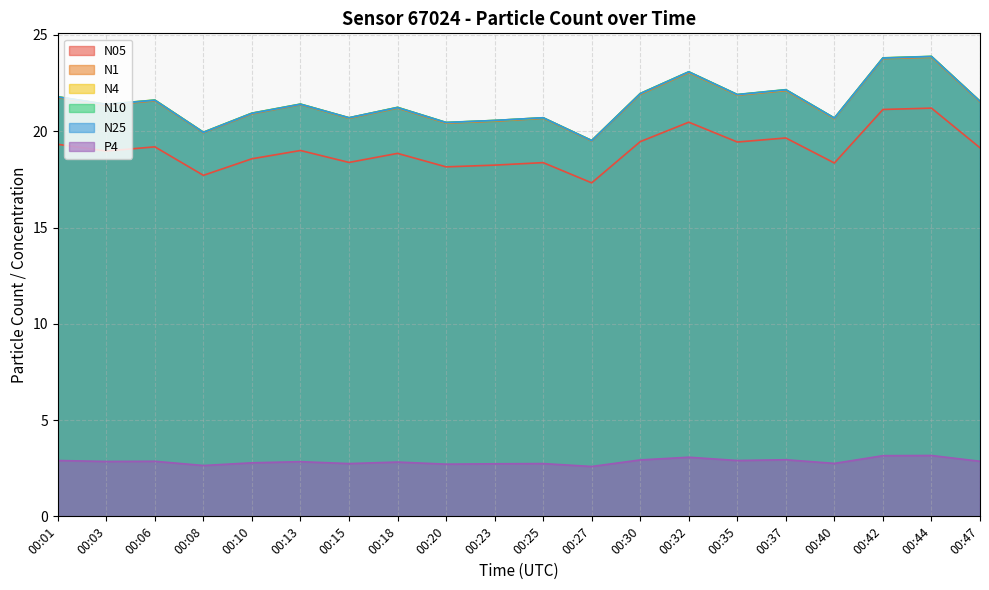

At which label does P4 reach its peak?

00:44